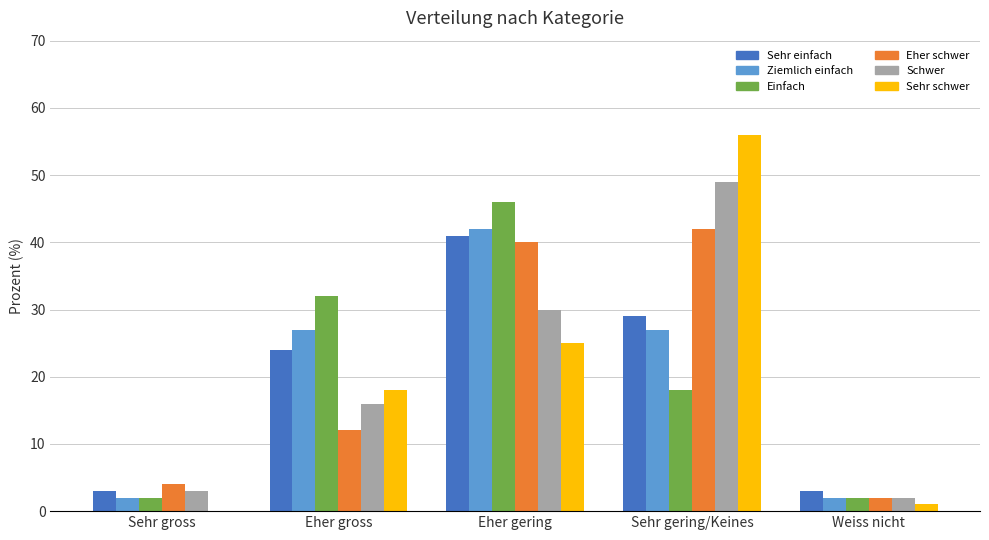

What is the total value across all series at Eher gross?

129